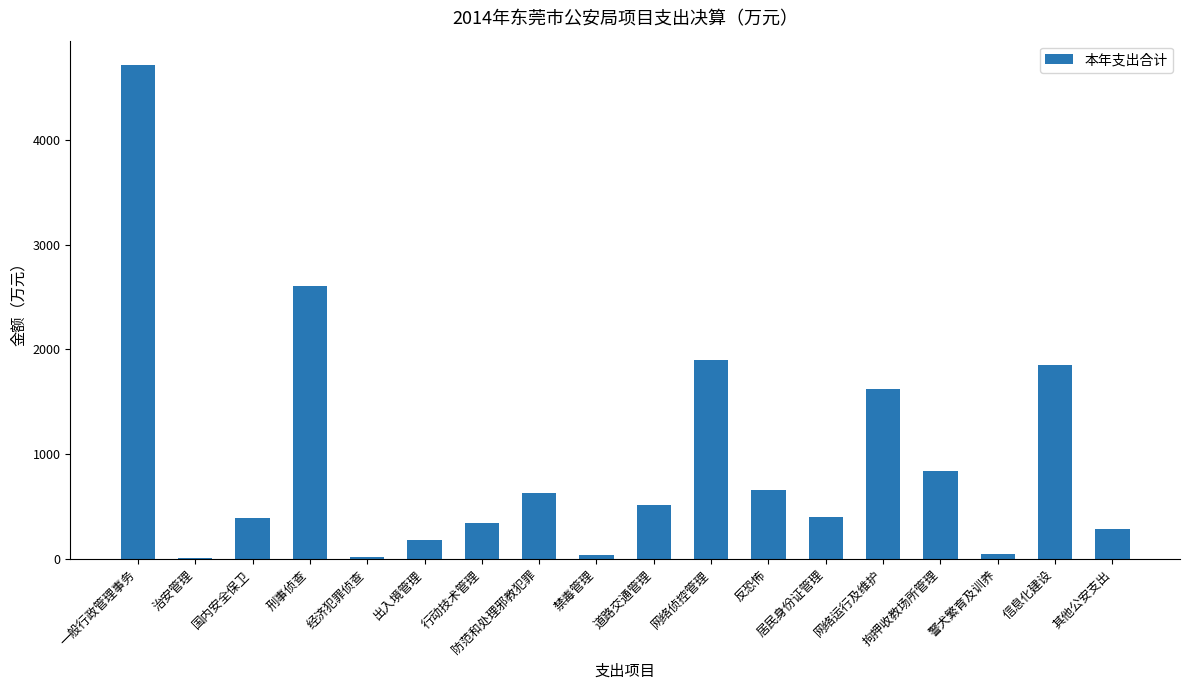

At which category does the chart reach its peak across all series?

一般行政管理事务